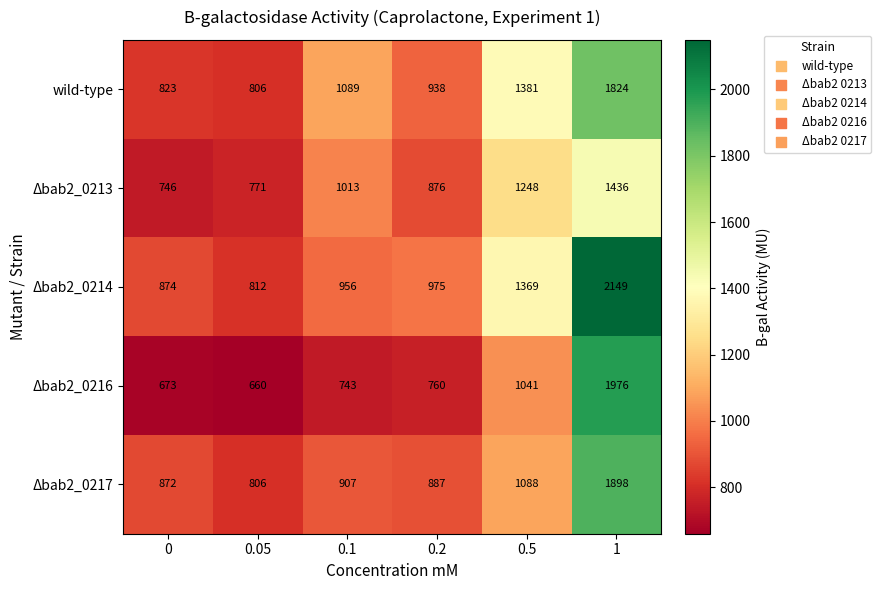

How many data points in Δbab2_0216 are less than 760?

3